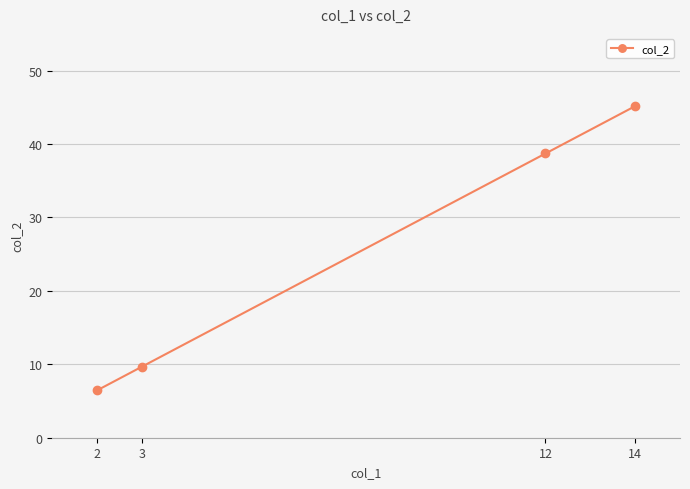

How many lines are shown in the chart?

1